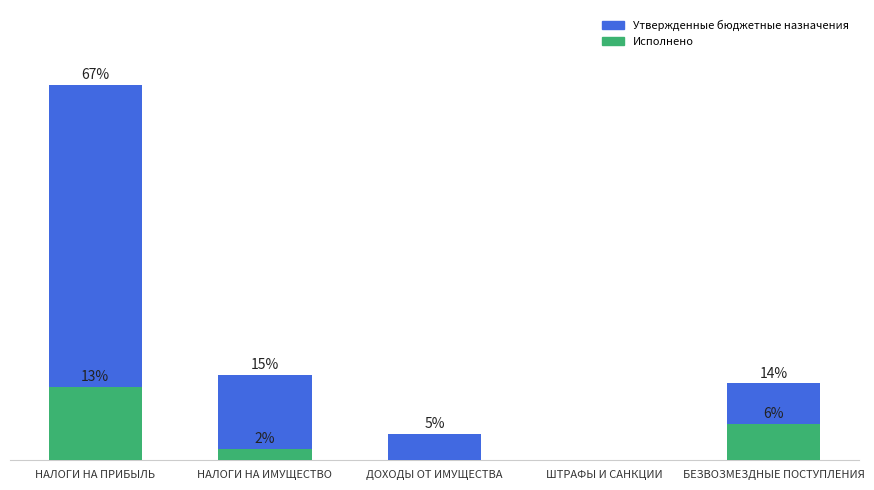

List the series in order of their peak value, lowest first.

Исполнено, Утвержденные бюджетные назначения